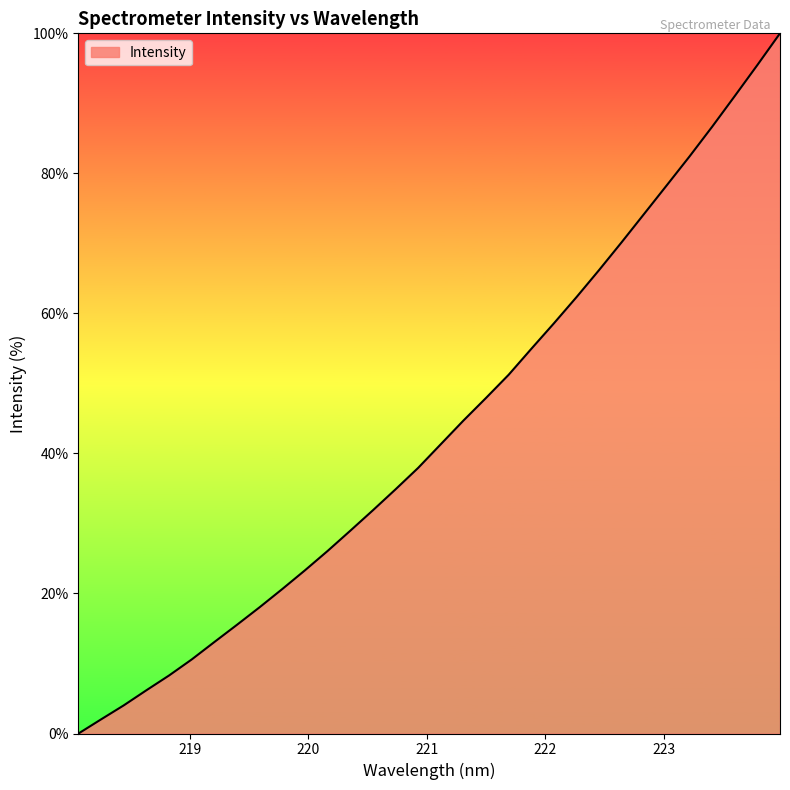

What is the maximum value shown in the chart?

100.0